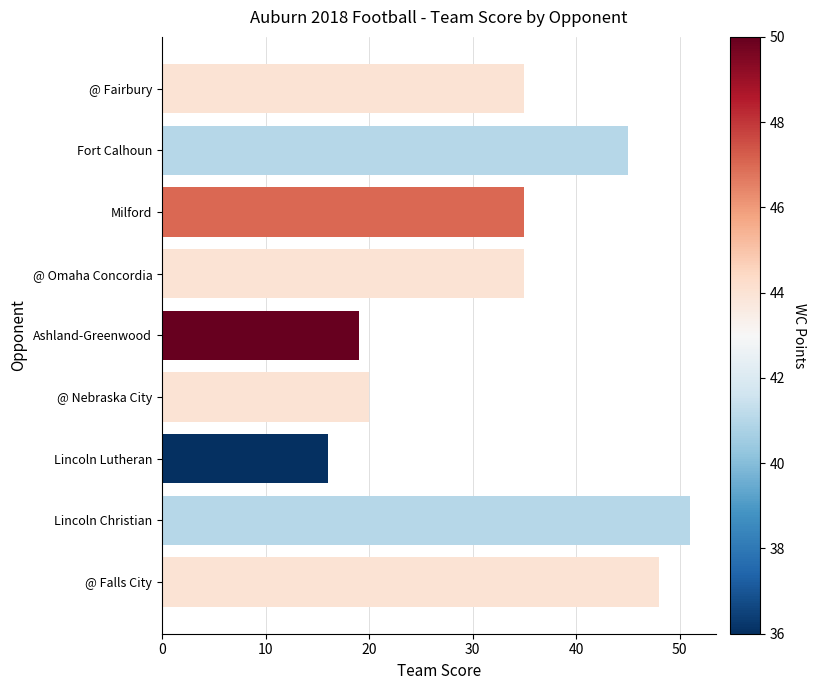

Reading left to right, transcribe all the data shown in this chart.

35	45	35	35	19	20	16	51	48